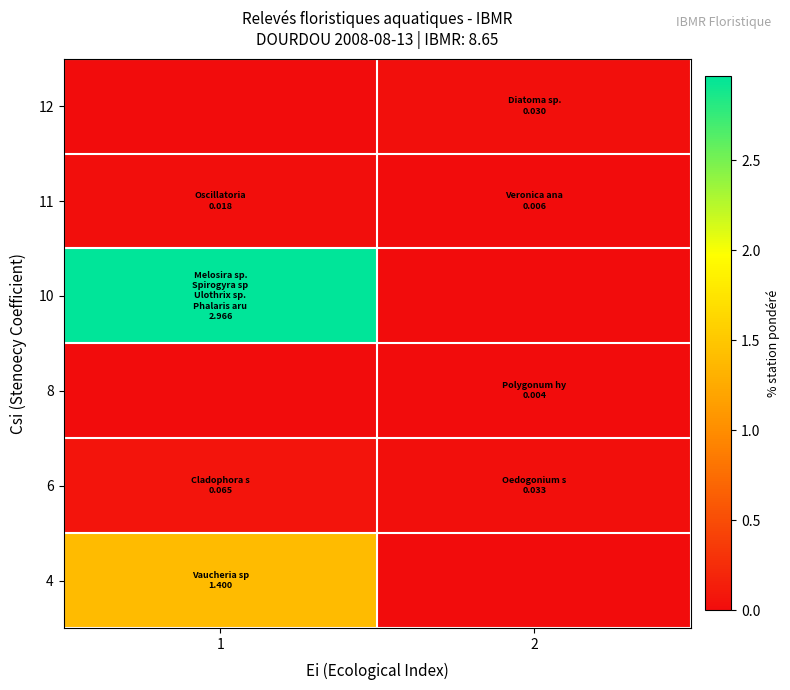

At which category is the sum across all series the highest?

1